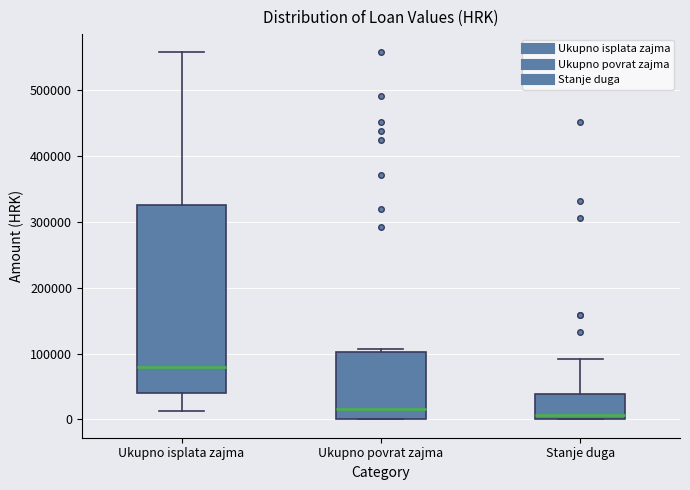

Where is the lower edge of the box for Stanje duga on the y-axis? The values are not printed on the chart, so give them approximately, as read against the axis.

0